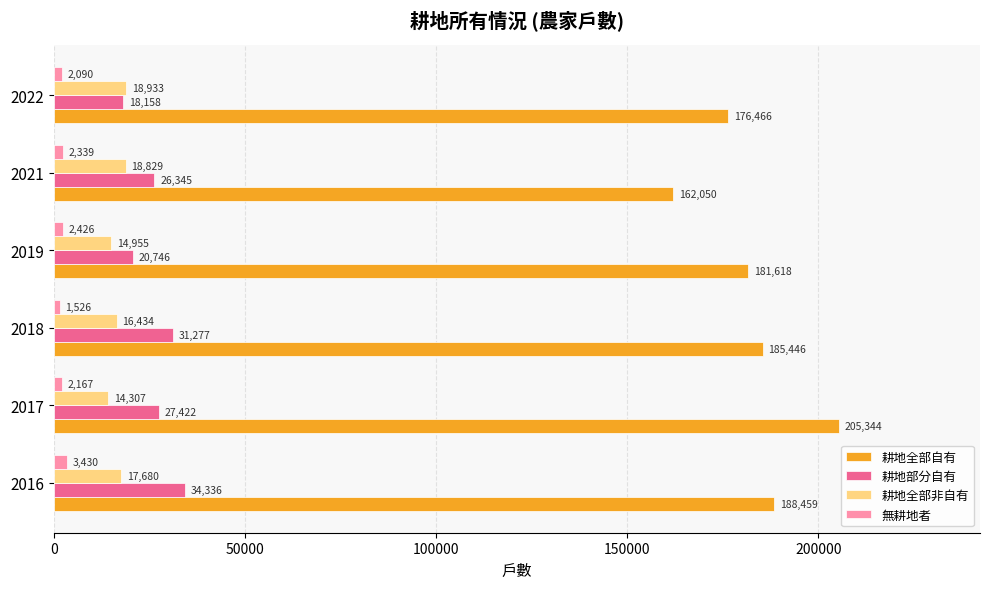

Is it true that 耕地部分自有 equals 39351 at 2017?

False